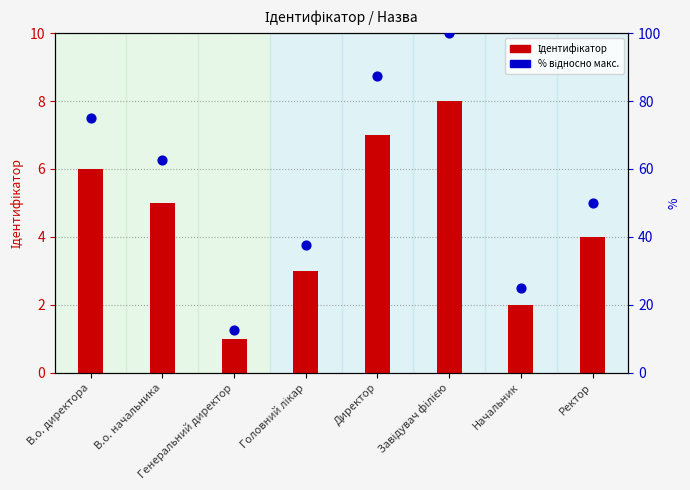

Which series has the widest spread of Y values?

% (відносно макс.)